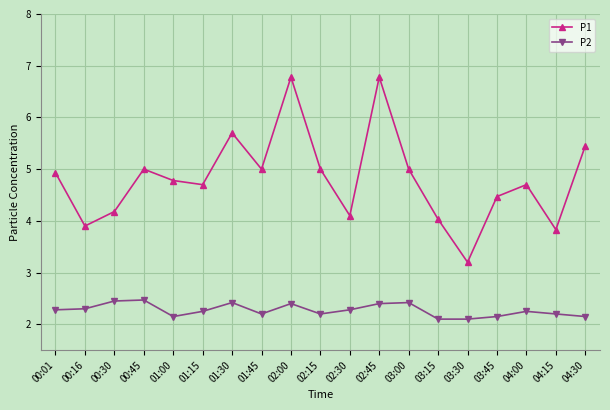

What is the difference between the maximum and minimum values in the P1 series?

3.6